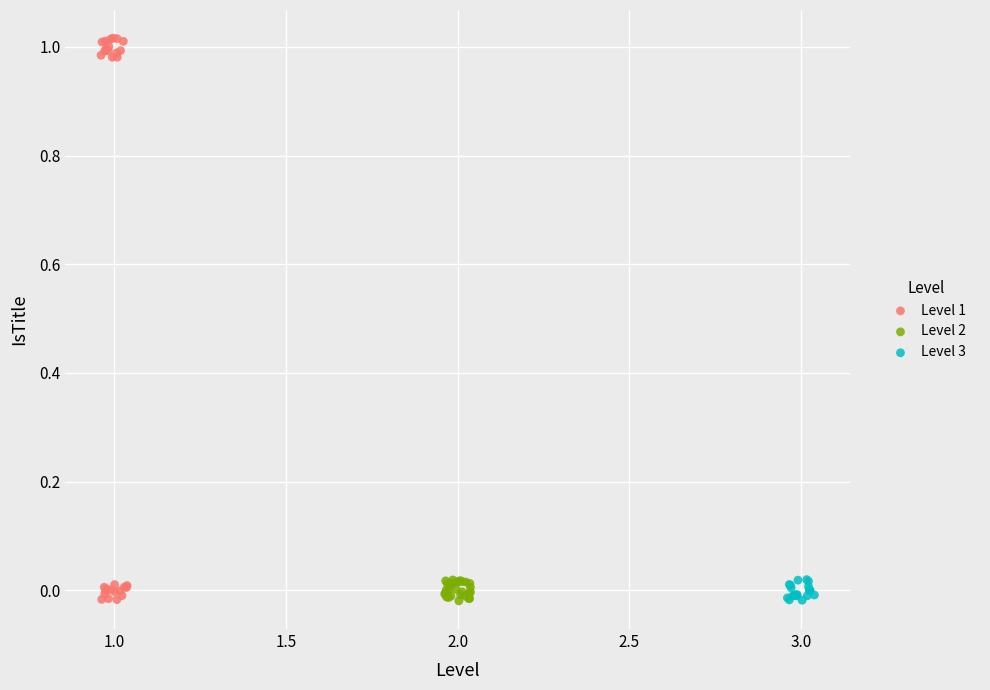

Which series reaches the maximum Y coordinate?

Level 1